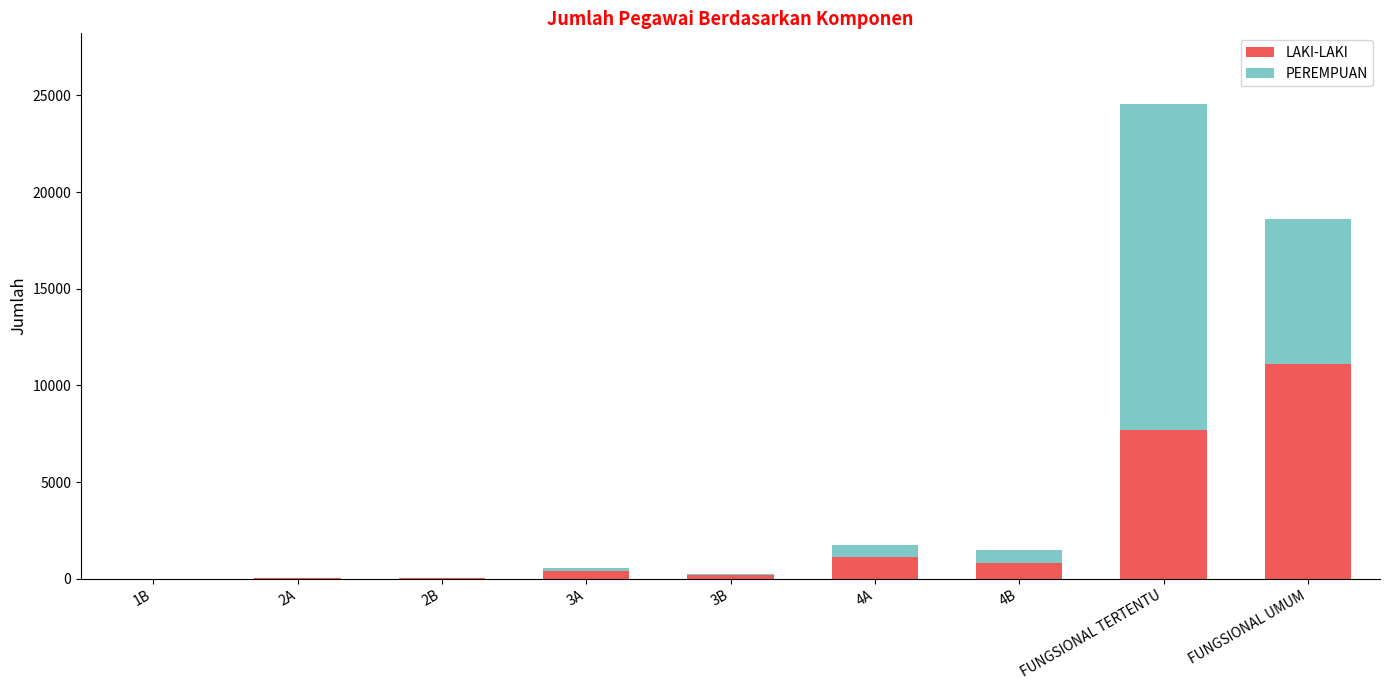

What is the maximum value for LAKI-LAKI?

11115